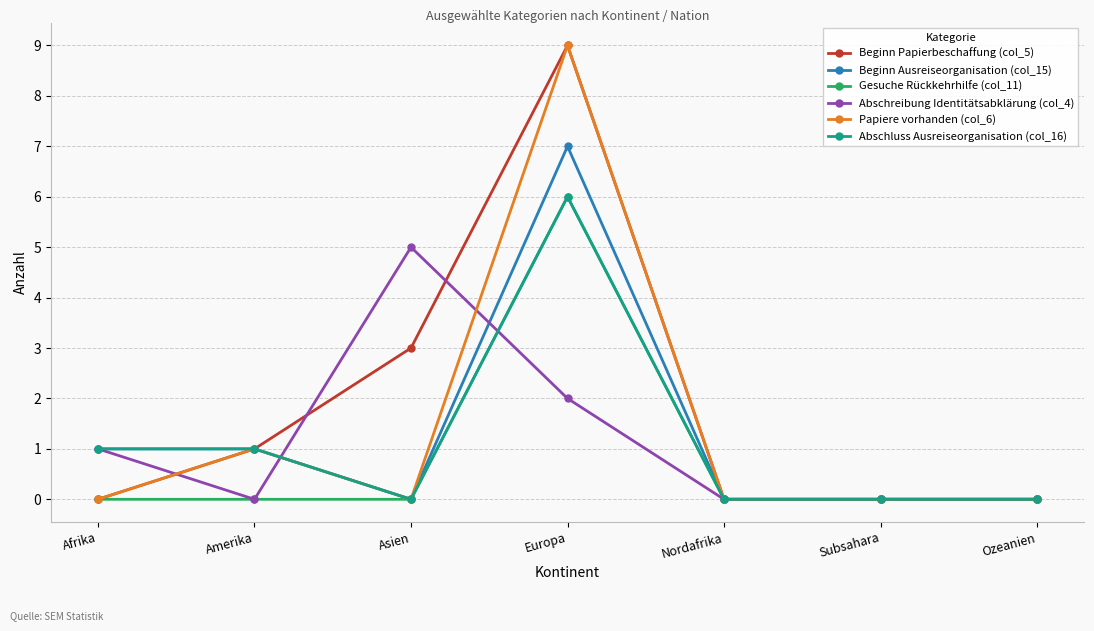

At which category is the sum across all series the highest?

Europa